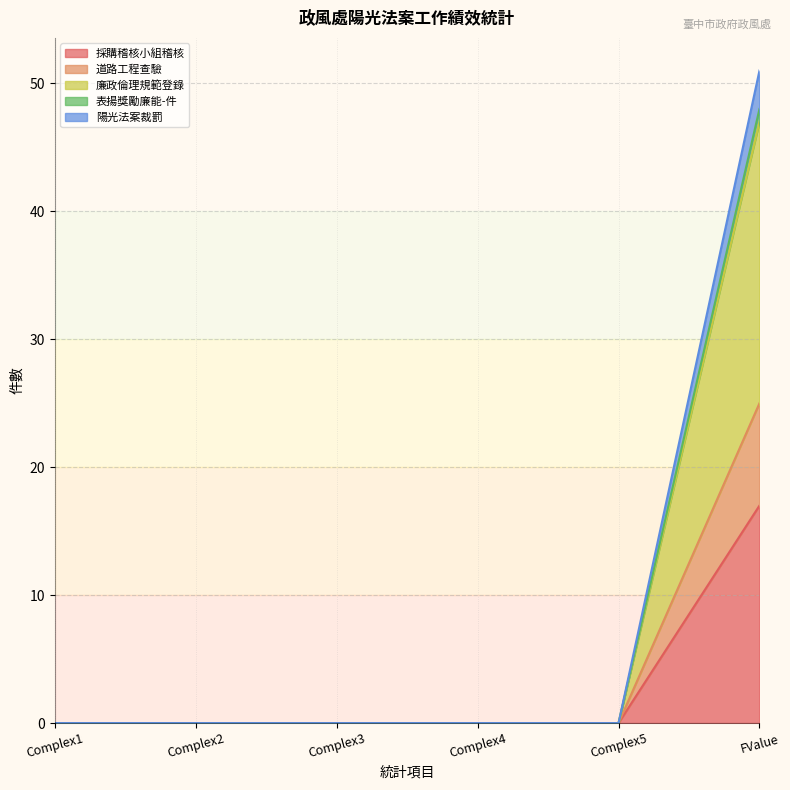

Rank the categories by 道路工程查驗 value from highest to lowest.

FValue, Complex1, Complex2, Complex3, Complex4, Complex5